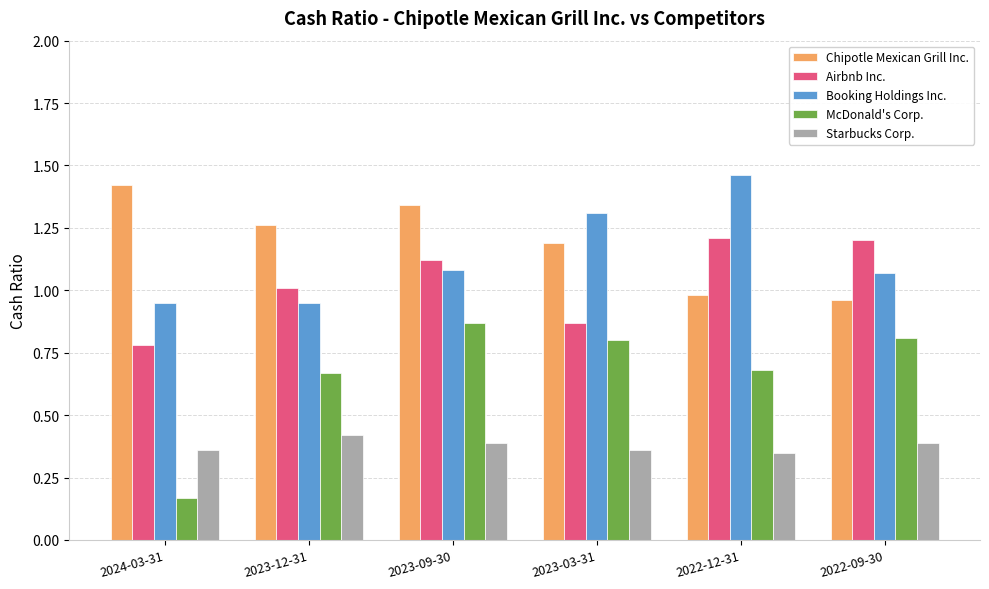

How many data points in Chipotle Mexican Grill Inc. are above 1?

4